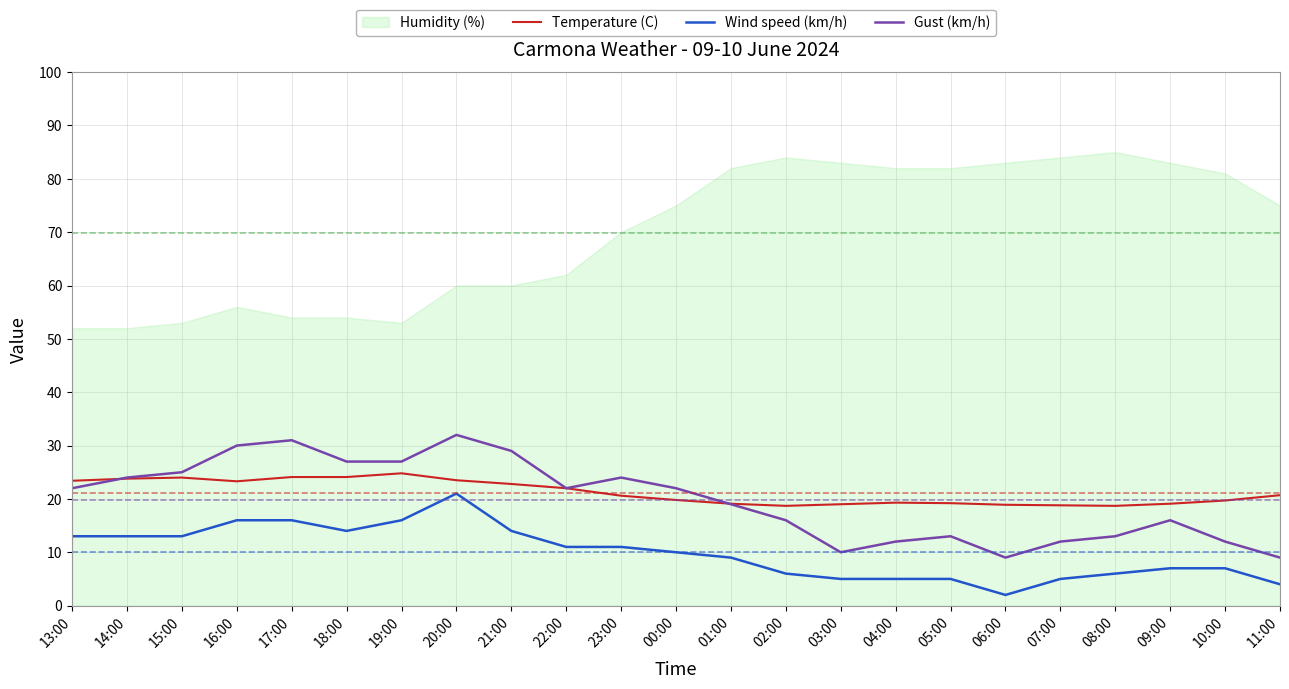

At which category does the chart reach its peak across all series?

20:00